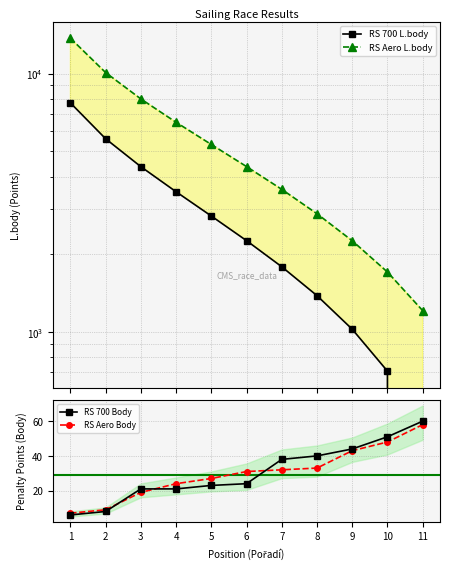

Count the number of data series in this chart.

4